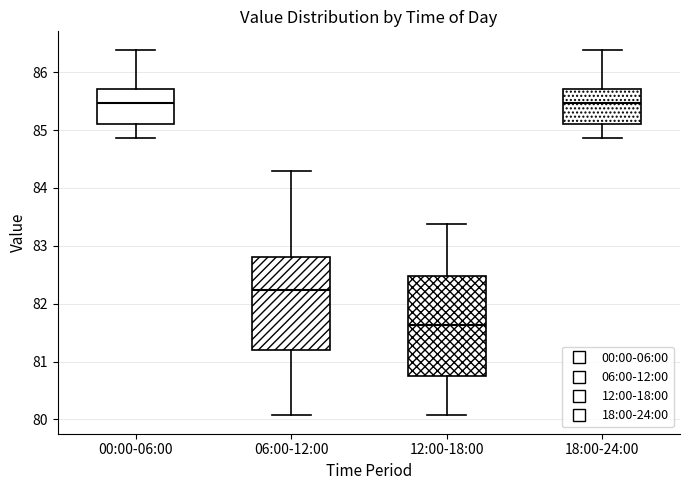

Reading left to right, transcribe this box plot: for each box, give where its median line is, the range the box spans, and where its two whiskers end, as read against the y-axis. The values are not printed on the chart, so give them approximately, as read against the axis.

00:00-06:00: median 85.5, box 85.1 to 85.7, whiskers 84.9 to 86.4
06:00-12:00: median 82.2, box 81.2 to 82.8, whiskers 80.1 to 84.3
12:00-18:00: median 81.6, box 80.8 to 82.5, whiskers 80.1 to 83.4
18:00-24:00: median 85.5, box 85.1 to 85.7, whiskers 84.9 to 86.4